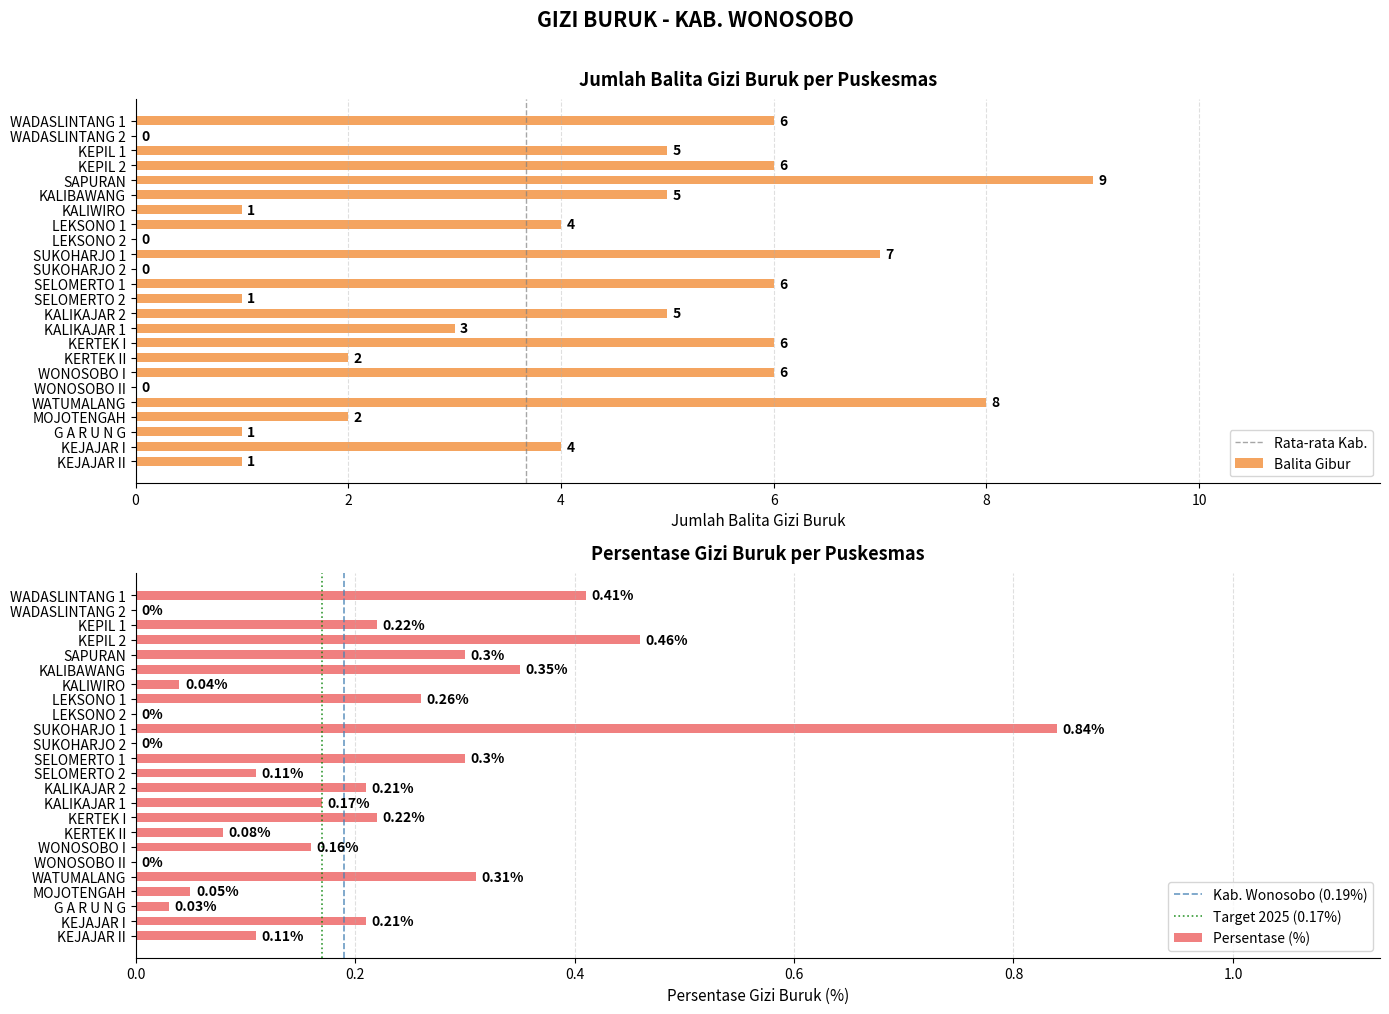

What is the label of the 23rd bar from the left?

KEJAJAR I